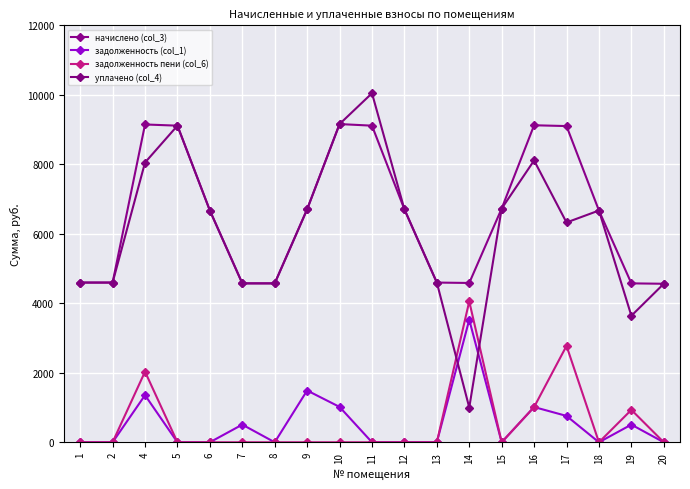

What is the sum of the начислено (col_3) values at 16 and 8?

13697.3